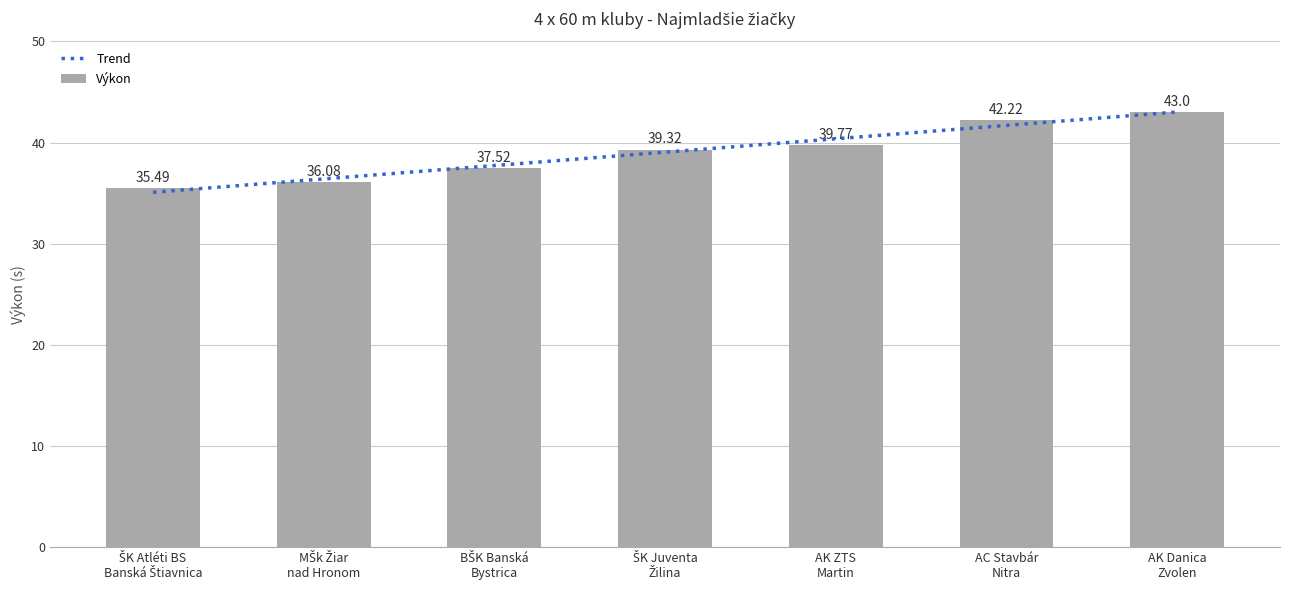

What is the sum of all values?

273.4